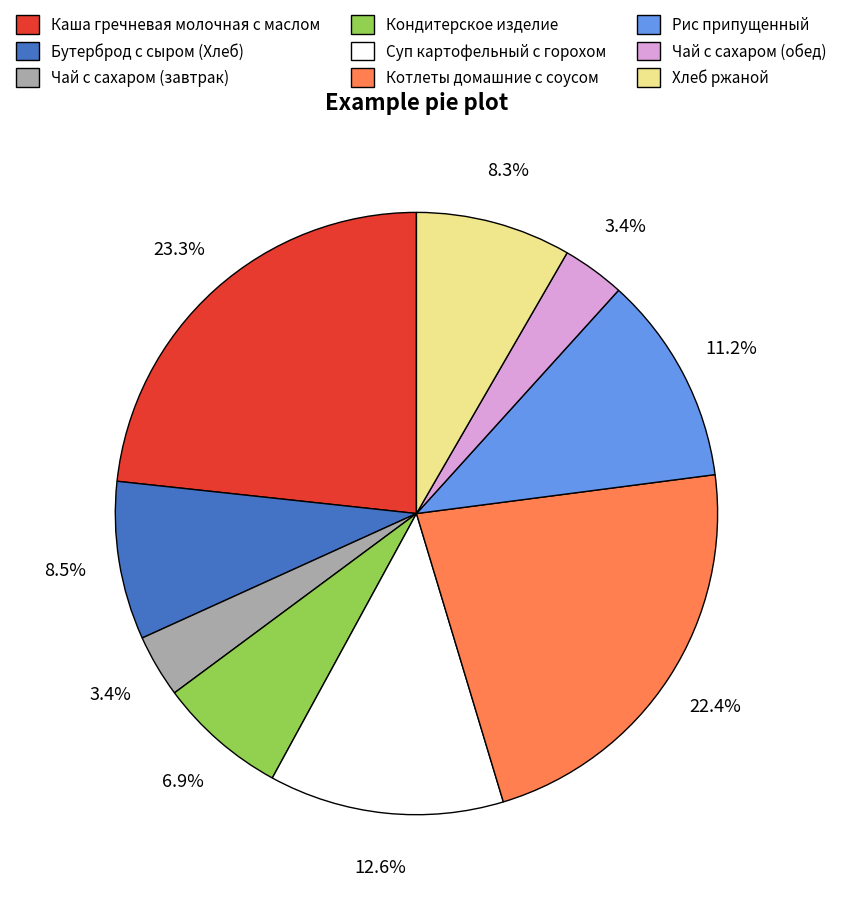

What percentage is NOT represented by Чай с сахаром (завтрак)?

96.6%